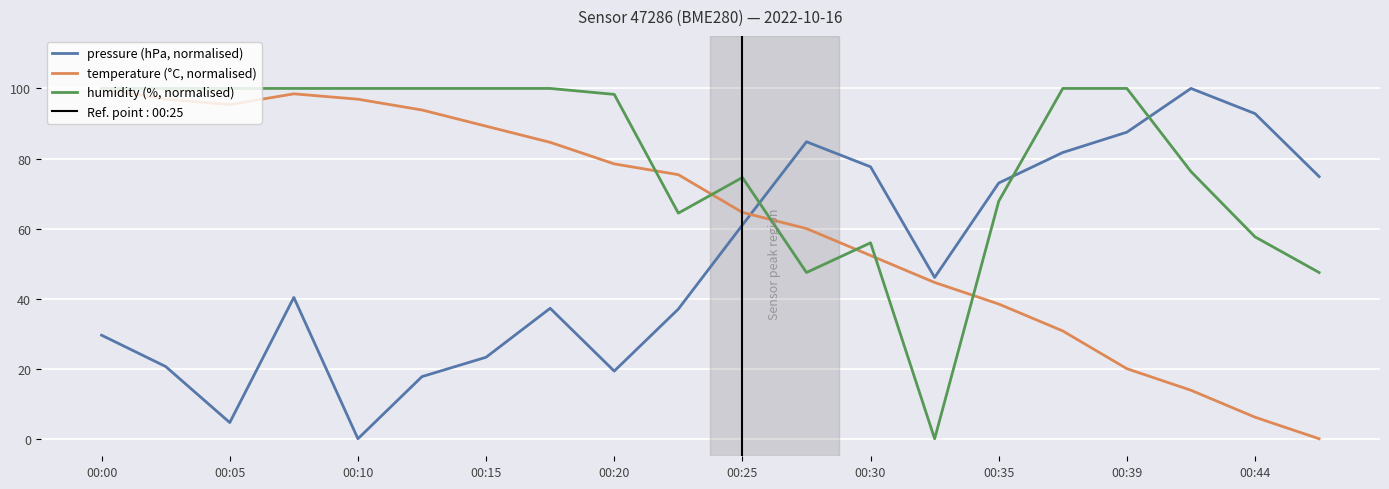

Count the number of data series in this chart.

3